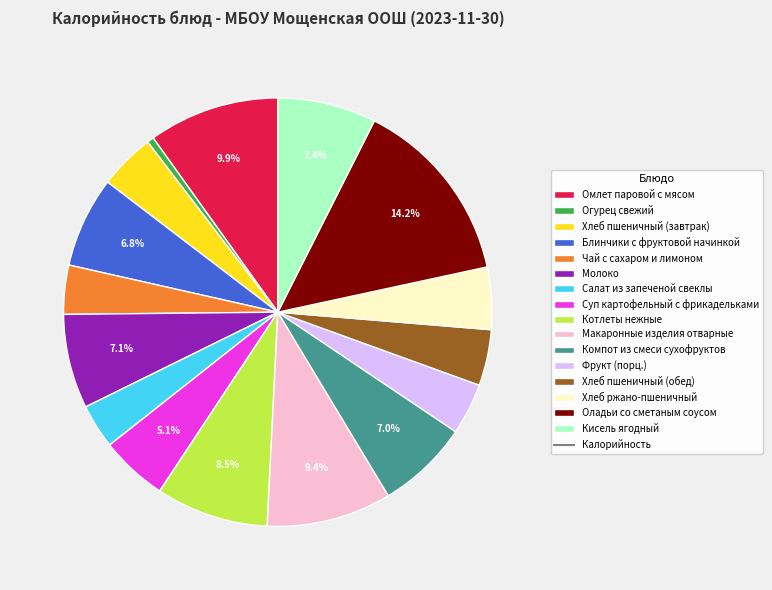

Is there a majority slice in this chart?

No